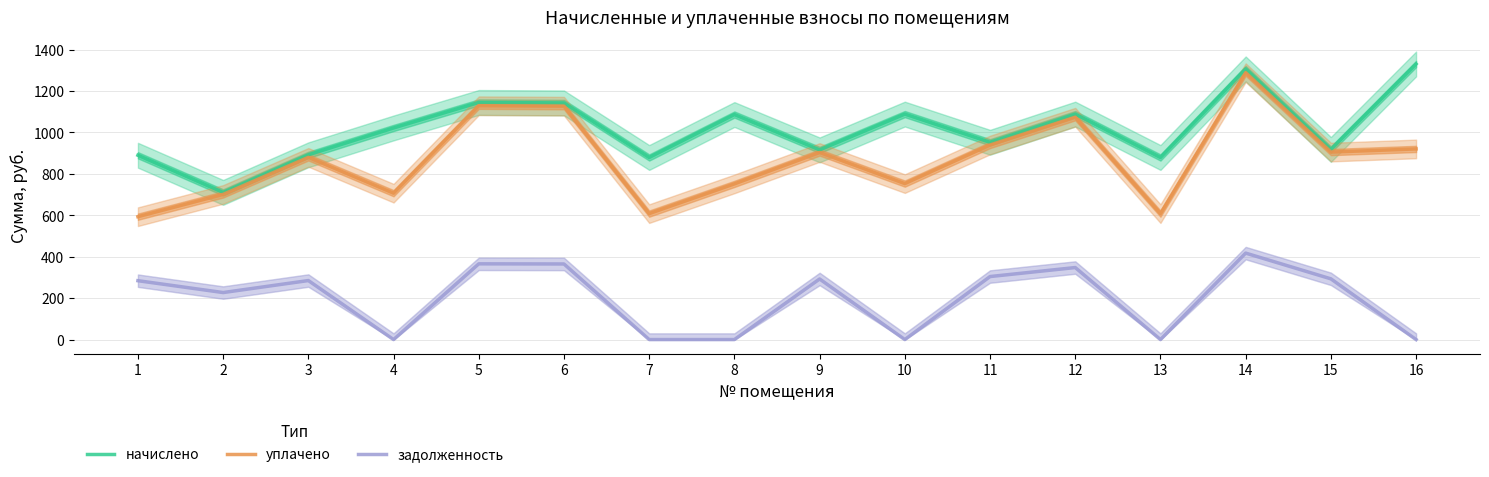

At which label does уплачено reach its minimum?

1